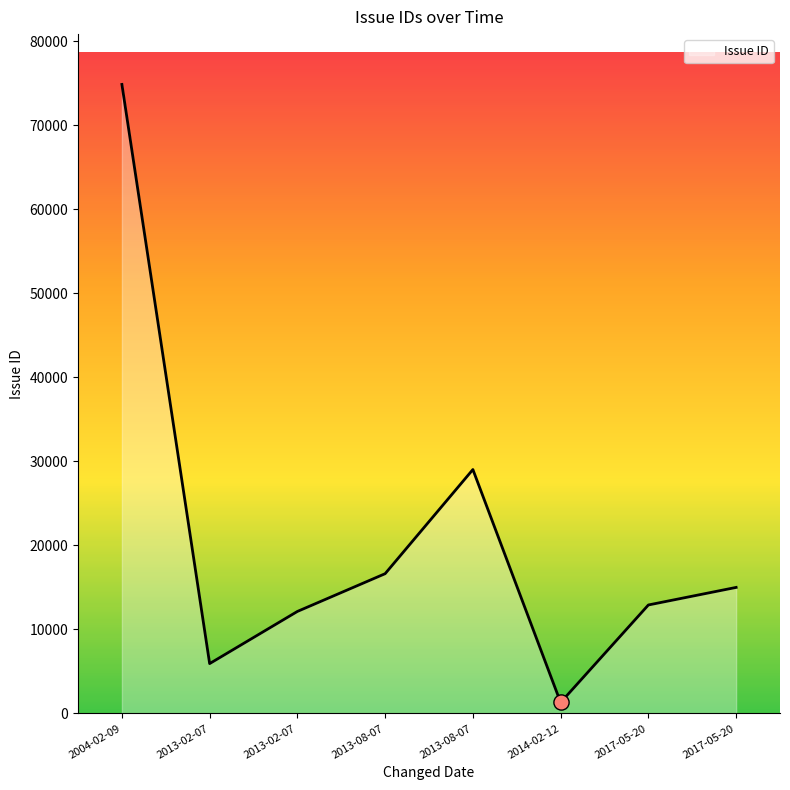

Between 2004-02-09 and 2017-05-20, which is larger?

2004-02-09